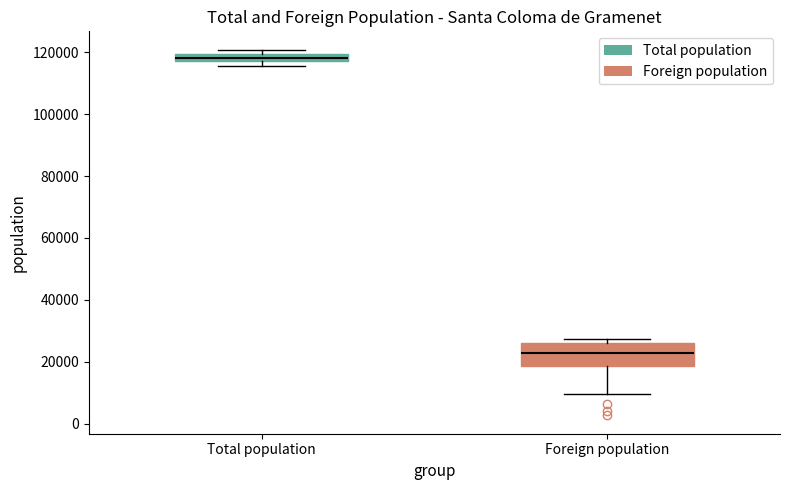

Where is the upper edge of the box for Foreign population on the y-axis? The values are not printed on the chart, so give them approximately, as read against the axis.

26000